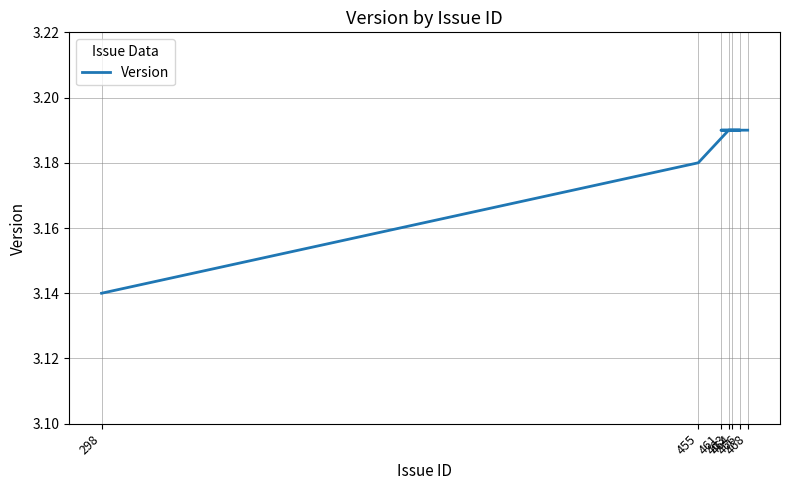

What is the value of the 5th point from the left?

3.2